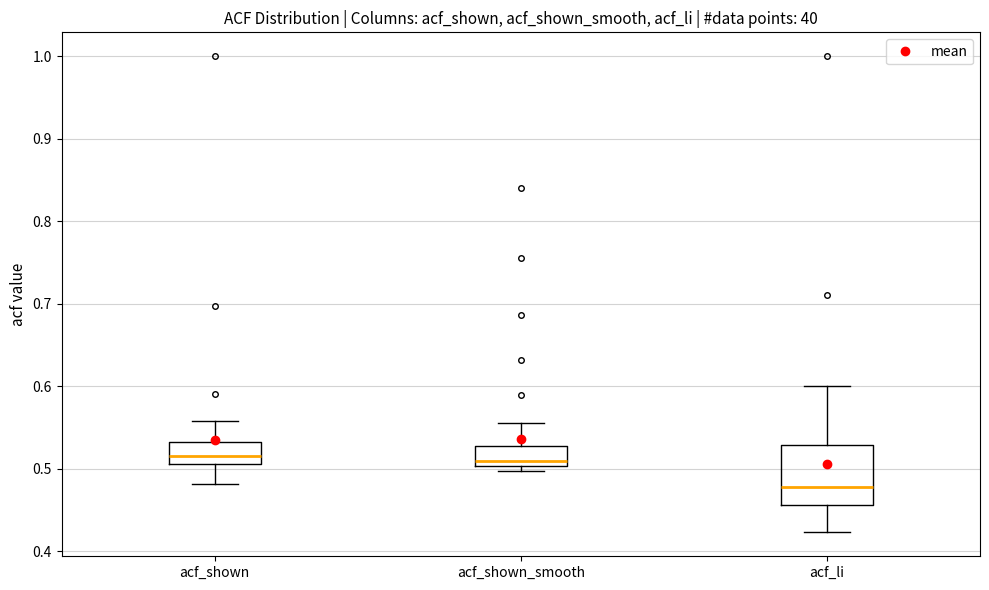

Where does the median line of the box for acf_li sit on the y-axis? The values are not printed on the chart, so give them approximately, as read against the axis.

0.48